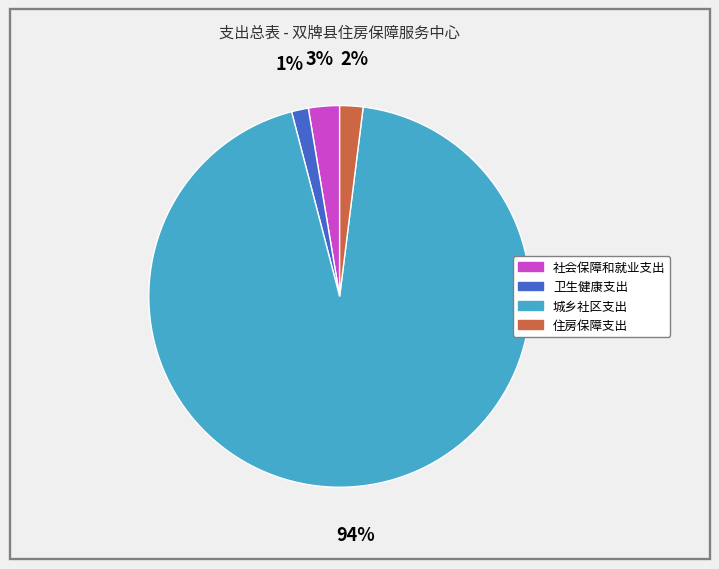

How many slices are in this pie chart?

4